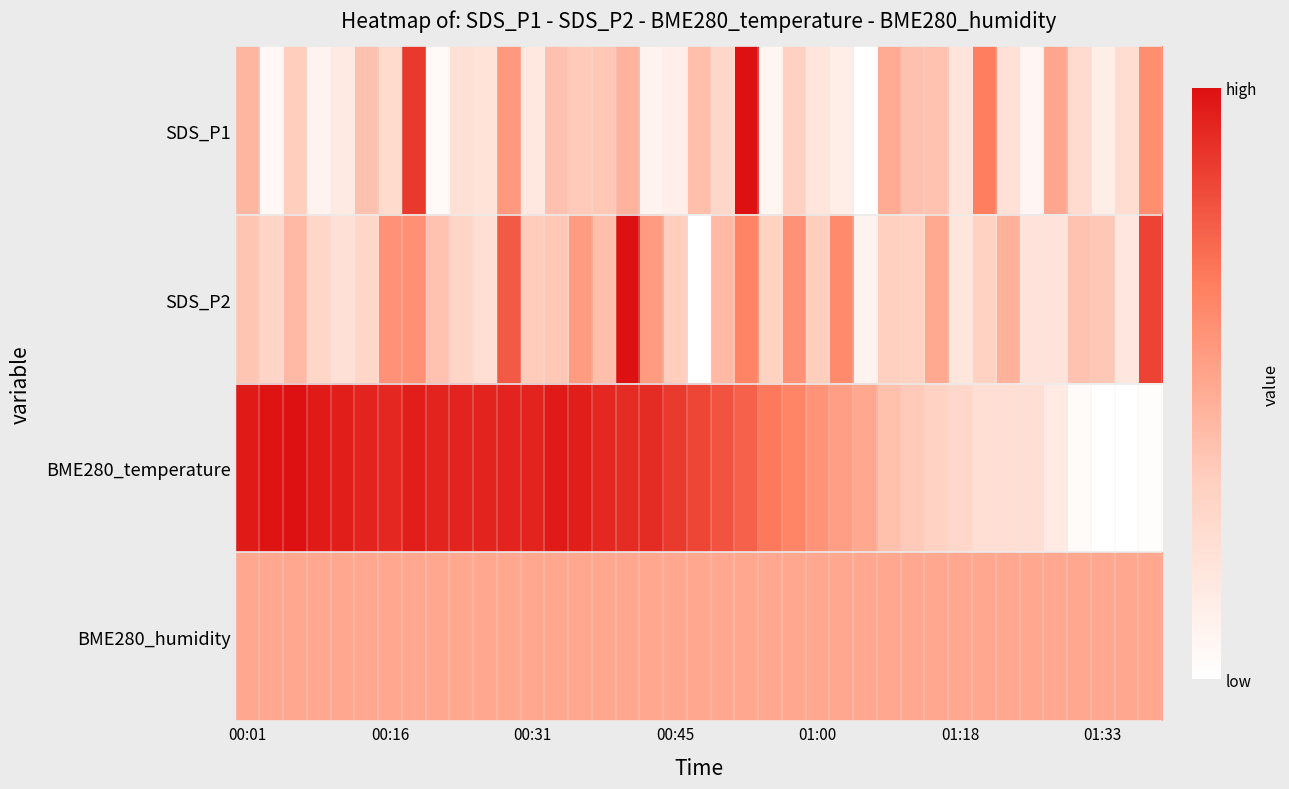

List the series in order of their peak value, lowest first.

BME280_humidity, SDS_P1, SDS_P2, BME280_temperature